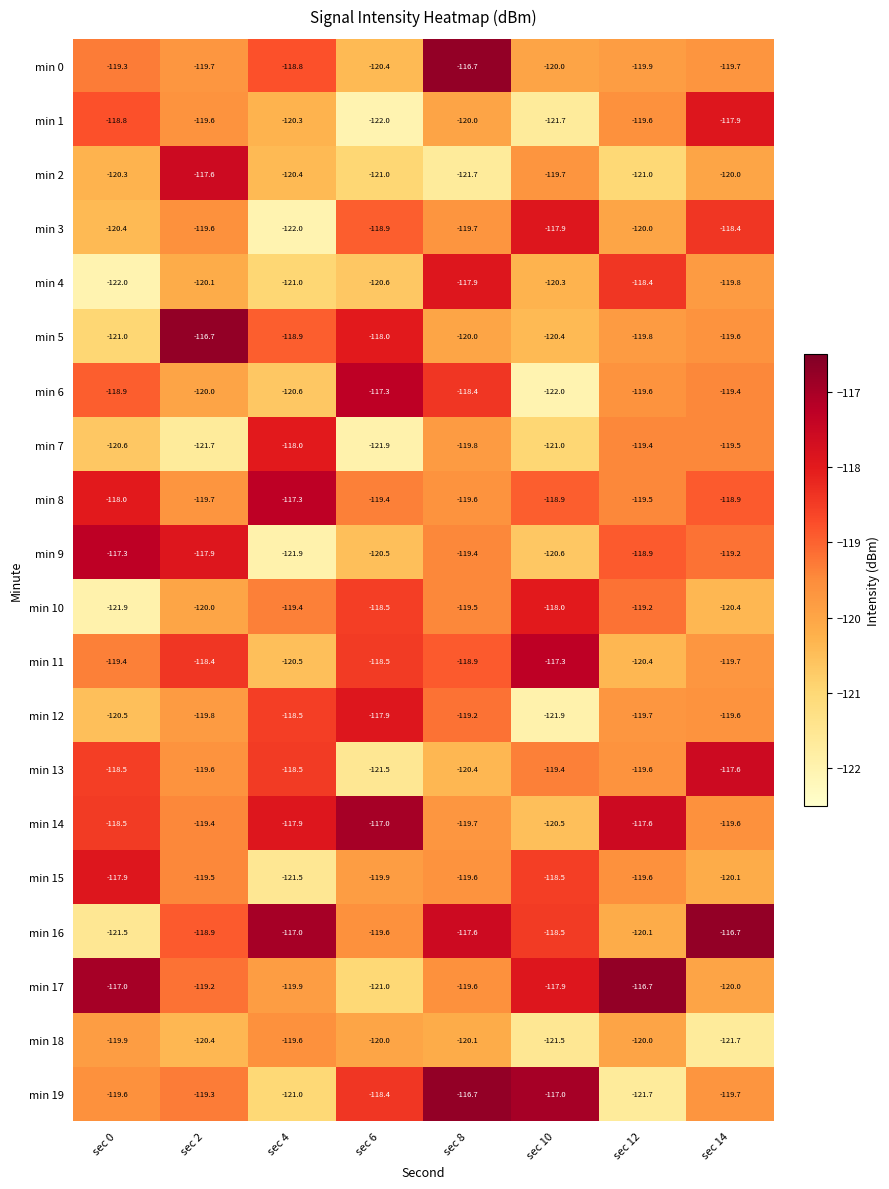

Is the value of min 19 at sec 2 greater than the value of min 17 at sec 10?

No